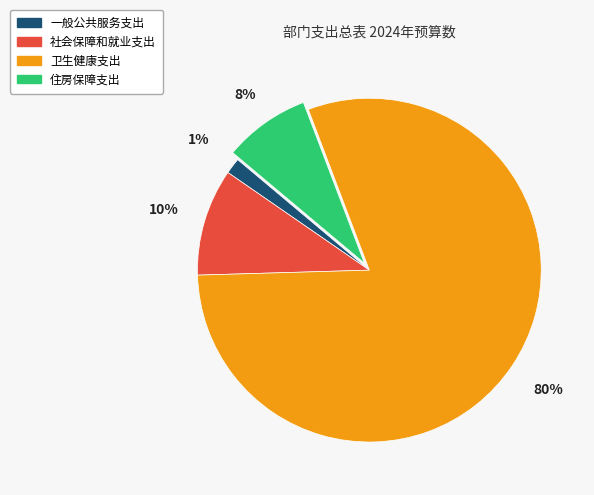

To the nearest percent, what percentage of the pie is 一般公共服务支出?

1%